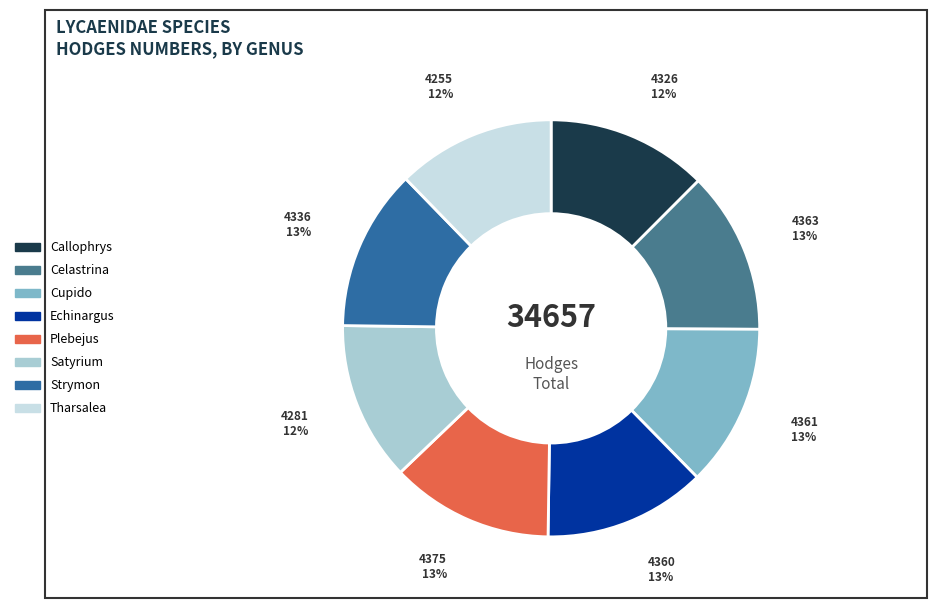

Count the number of slices in the pie.

8